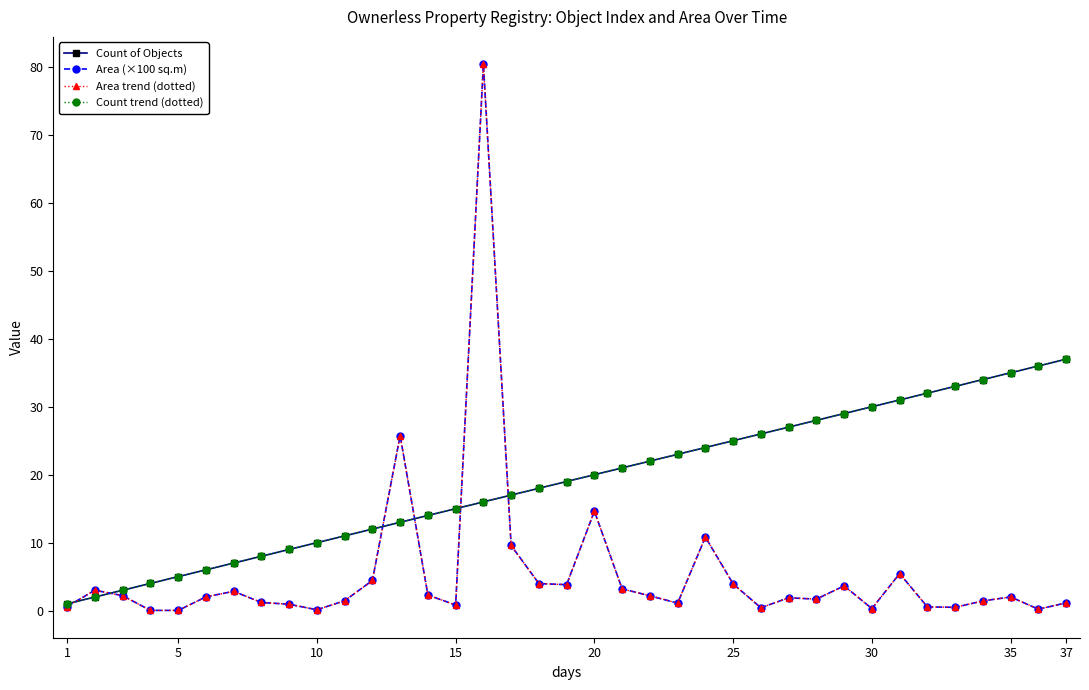

Is this an area chart (filled region under the line)?

No